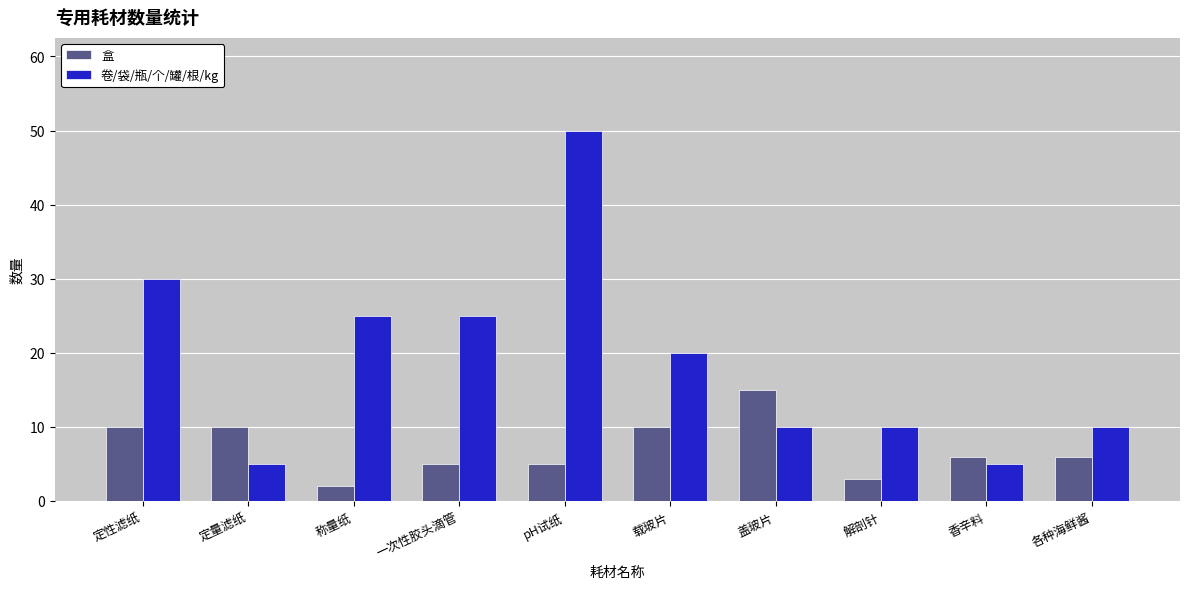

What is the label of the 9th bar from the left?

香辛料